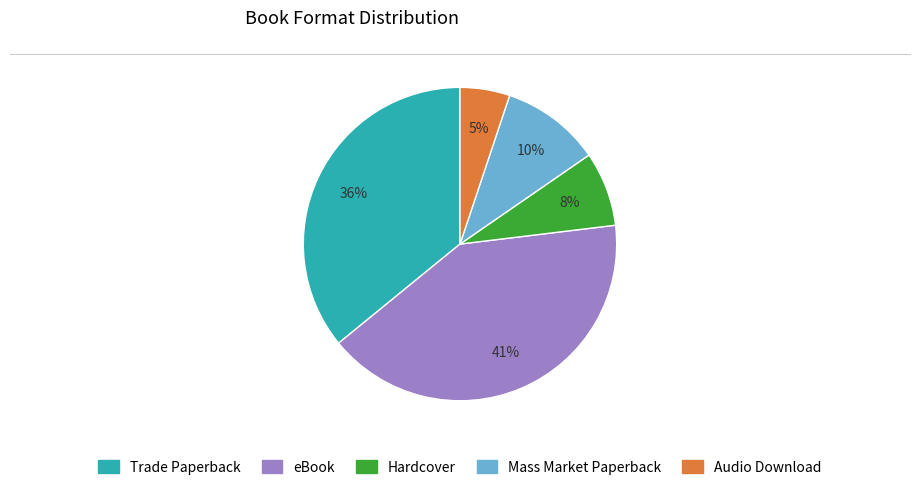

Which category has the biggest portion of the pie?

eBook